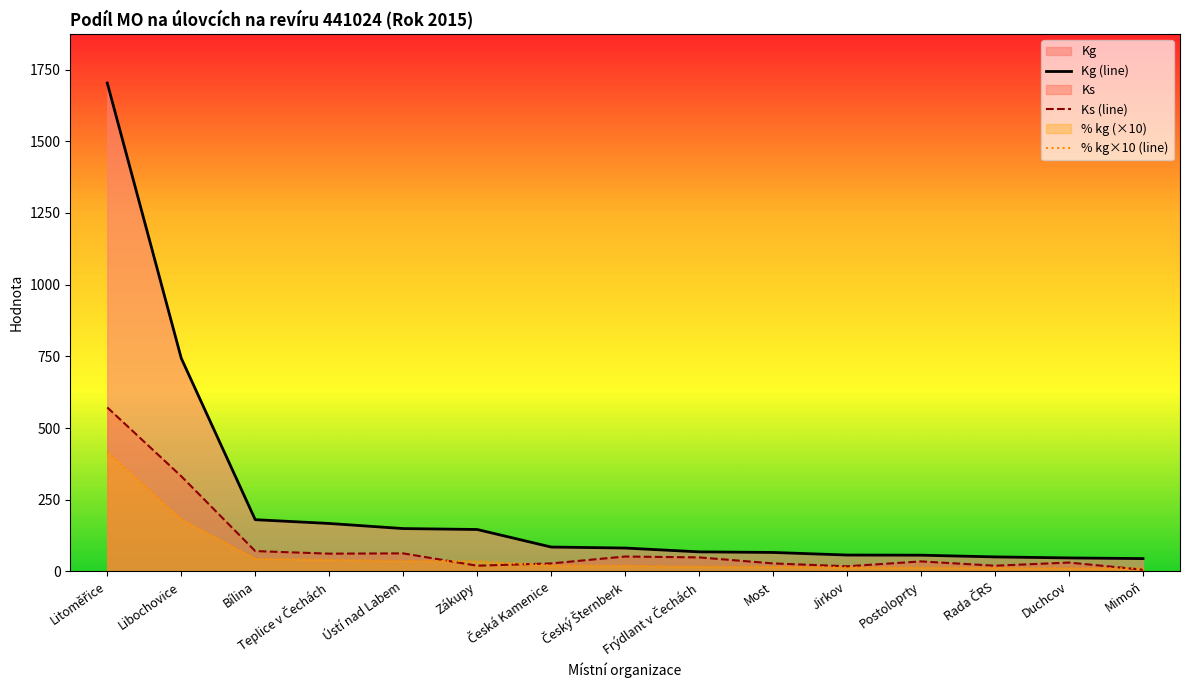

List the labels in order of Ks (line) value, smallest first.

Mimoň, Jirkov, Zákupy, Rada ČRS, Česká Kamenice, Most, Duchcov, Postoloprty, Frýdlant v Čechách, Český Šternberk, Teplice v Čechách, Ústí nad Labem, Bílina, Libochovice, Litoměřice